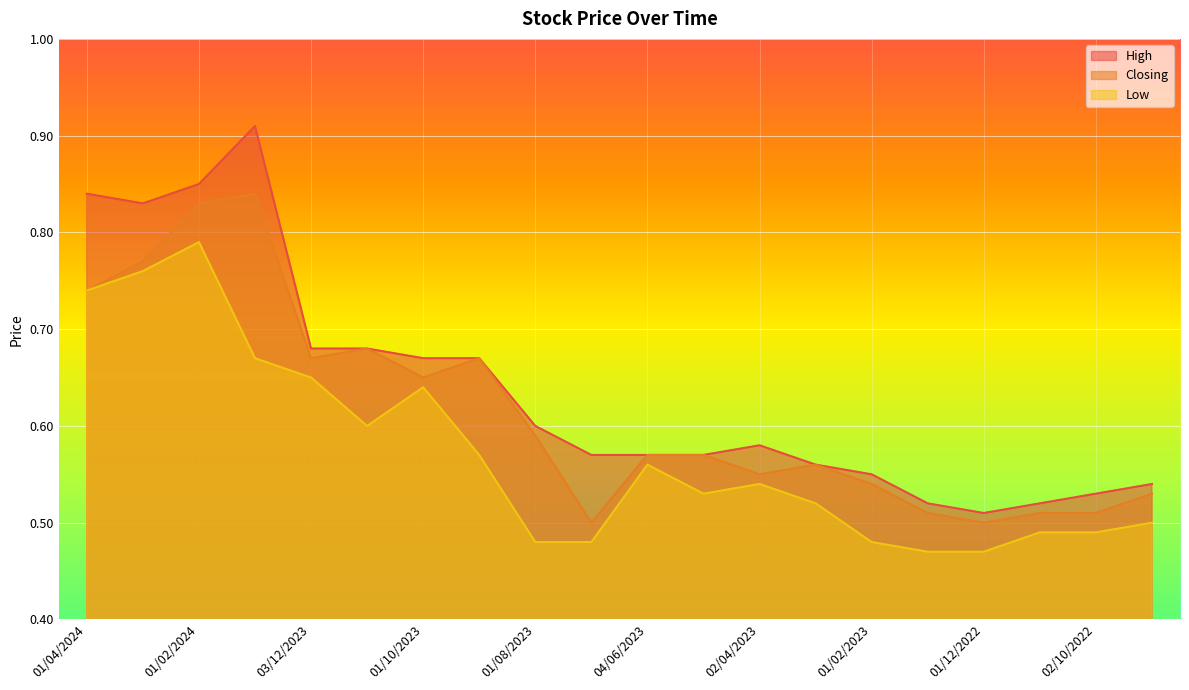

At which label does Low reach its peak?

01/02/2024